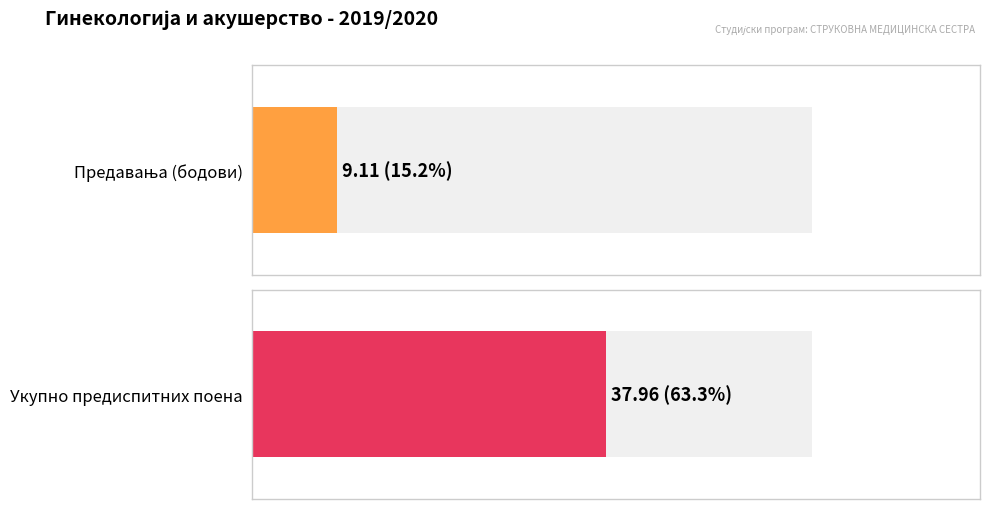

The Укупно предиспитних поена series shows 13.3 at 3650. True or false?

False